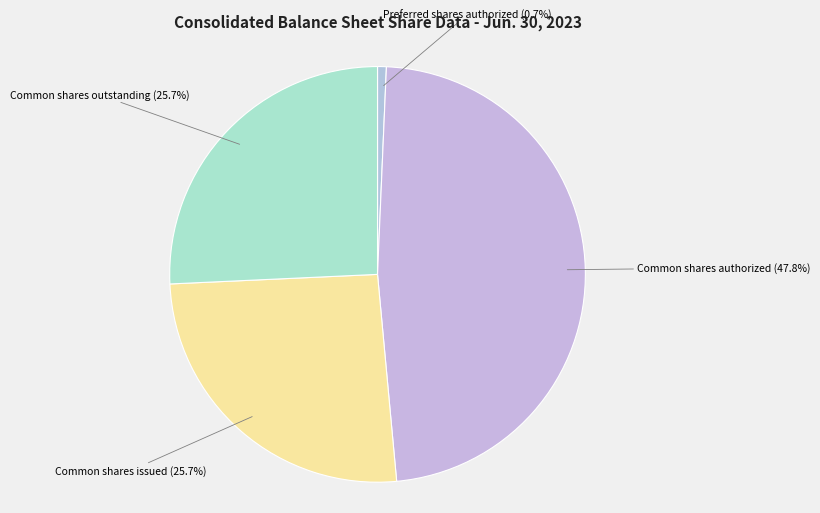

Count the number of slices in the pie.

4